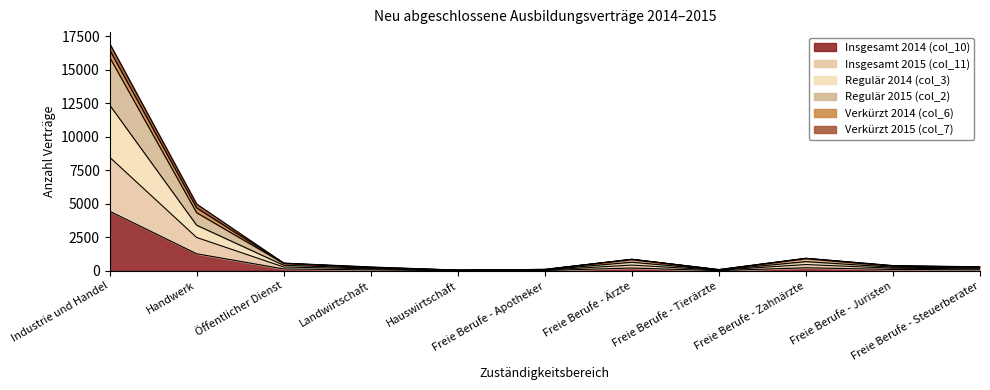

What are all the series names shown in the legend?

Insgesamt 2014 (col_10), Insgesamt 2015 (col_11), Regulär 2014 (col_3), Regulär 2015 (col_2), Verkürzt 2014 (col_6), Verkürzt 2015 (col_7)